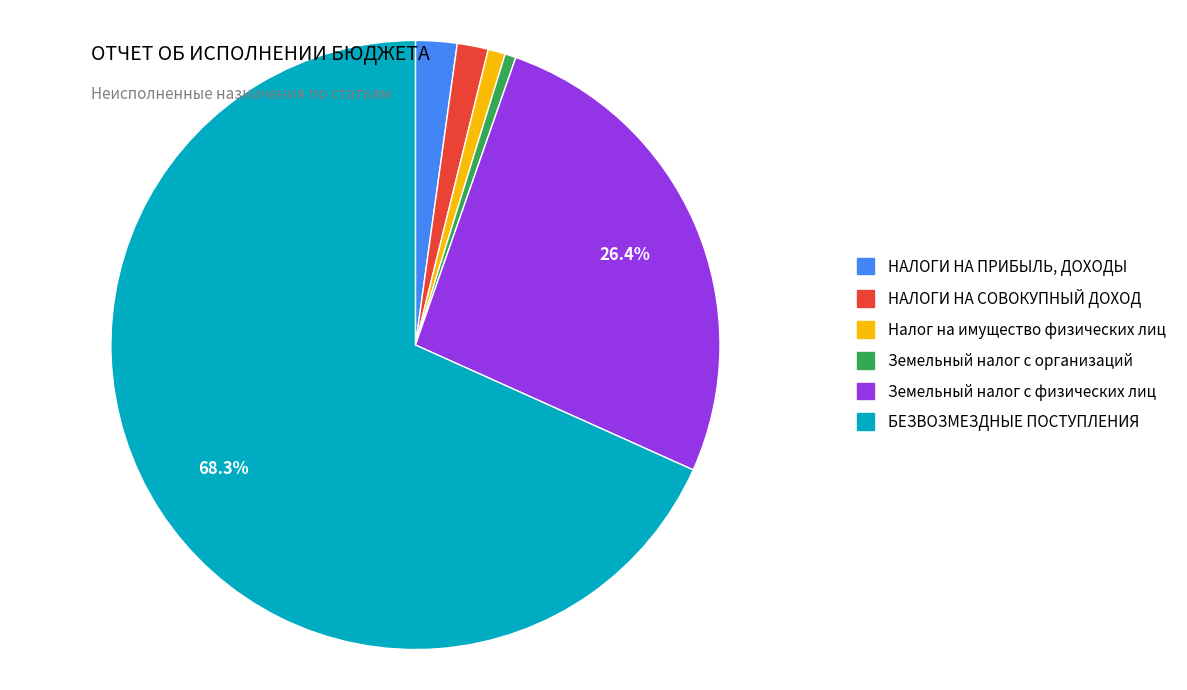

Which slice is the largest?

БЕЗВОЗМЕЗДНЫЕ ПОСТУПЛЕНИЯ